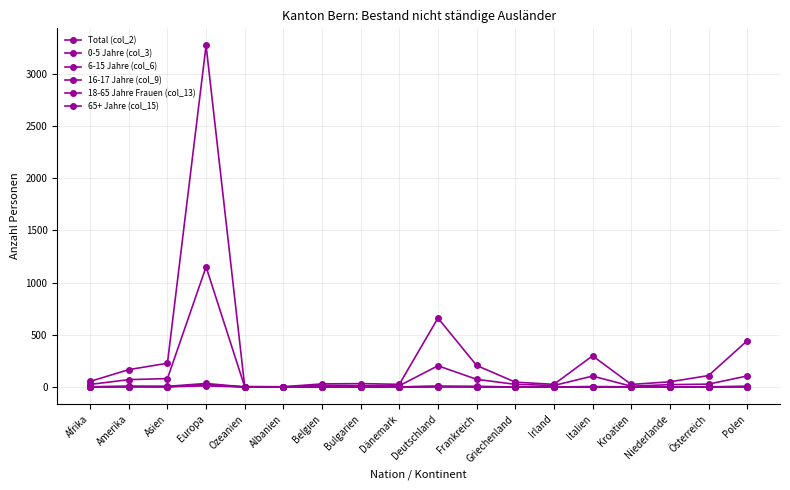

What is the label of the 6th point from the right?

Irland